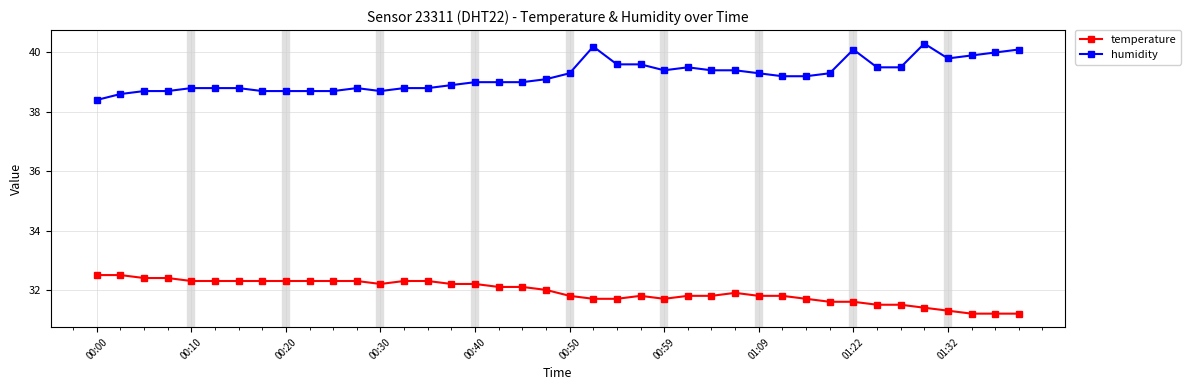

Does the chart have visible grid lines?

Yes